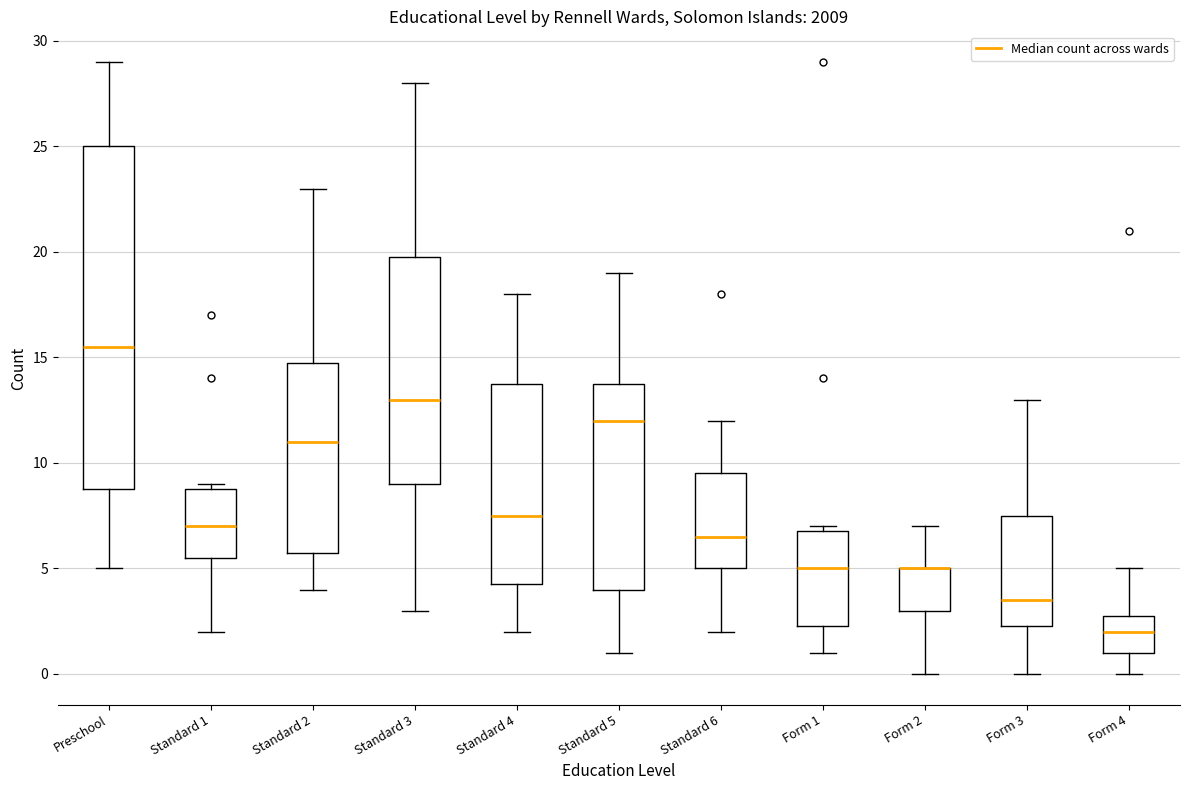

Where does the median line of the box for Standard 6 sit on the y-axis? The values are not printed on the chart, so give them approximately, as read against the axis.

6.5